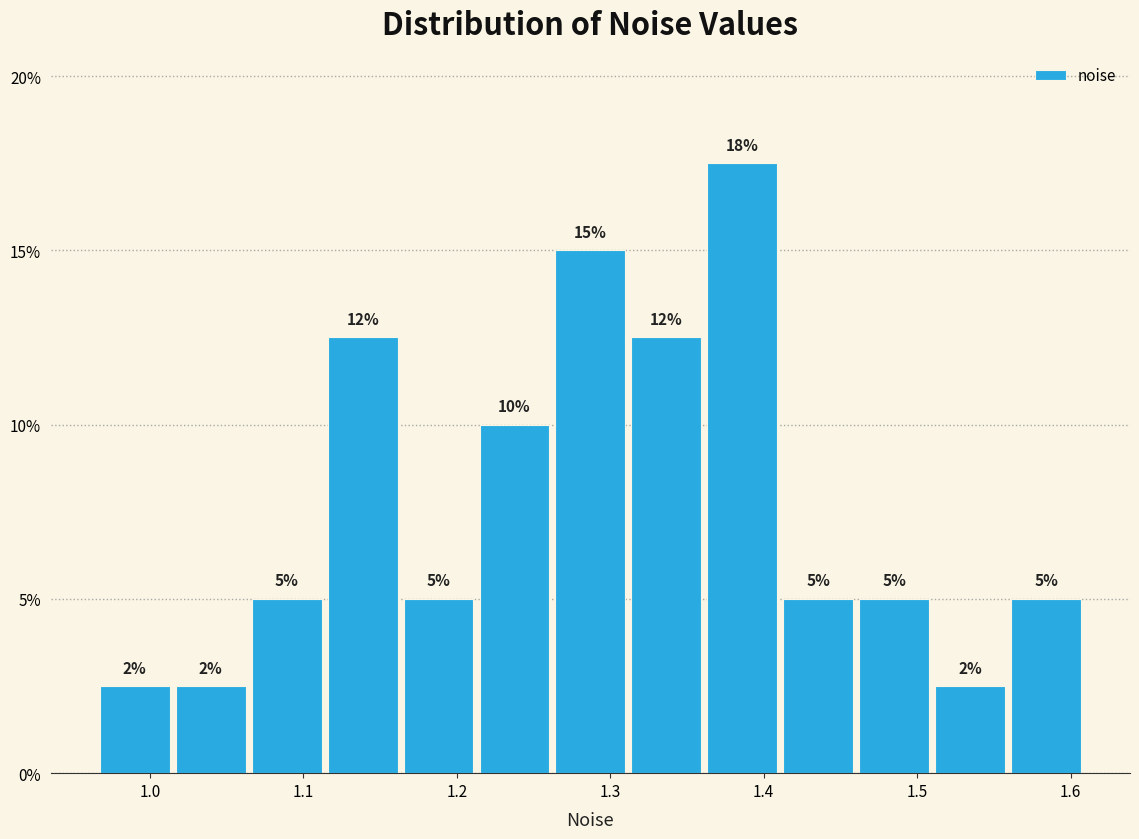

Which range on the x-axis has the tallest bar?

1.36 to 1.41